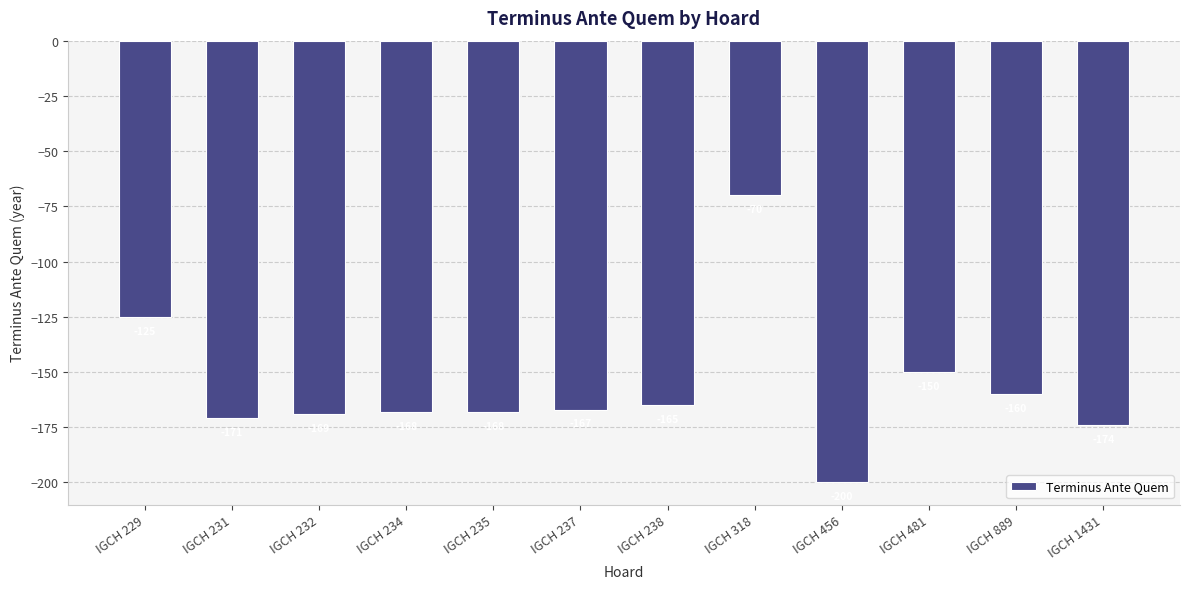

What is the value of the 7th bar from the left?

-165